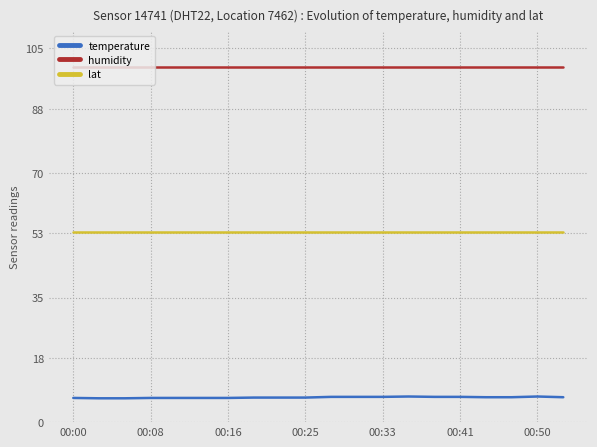

What is the minimum value shown in the chart?

6.7